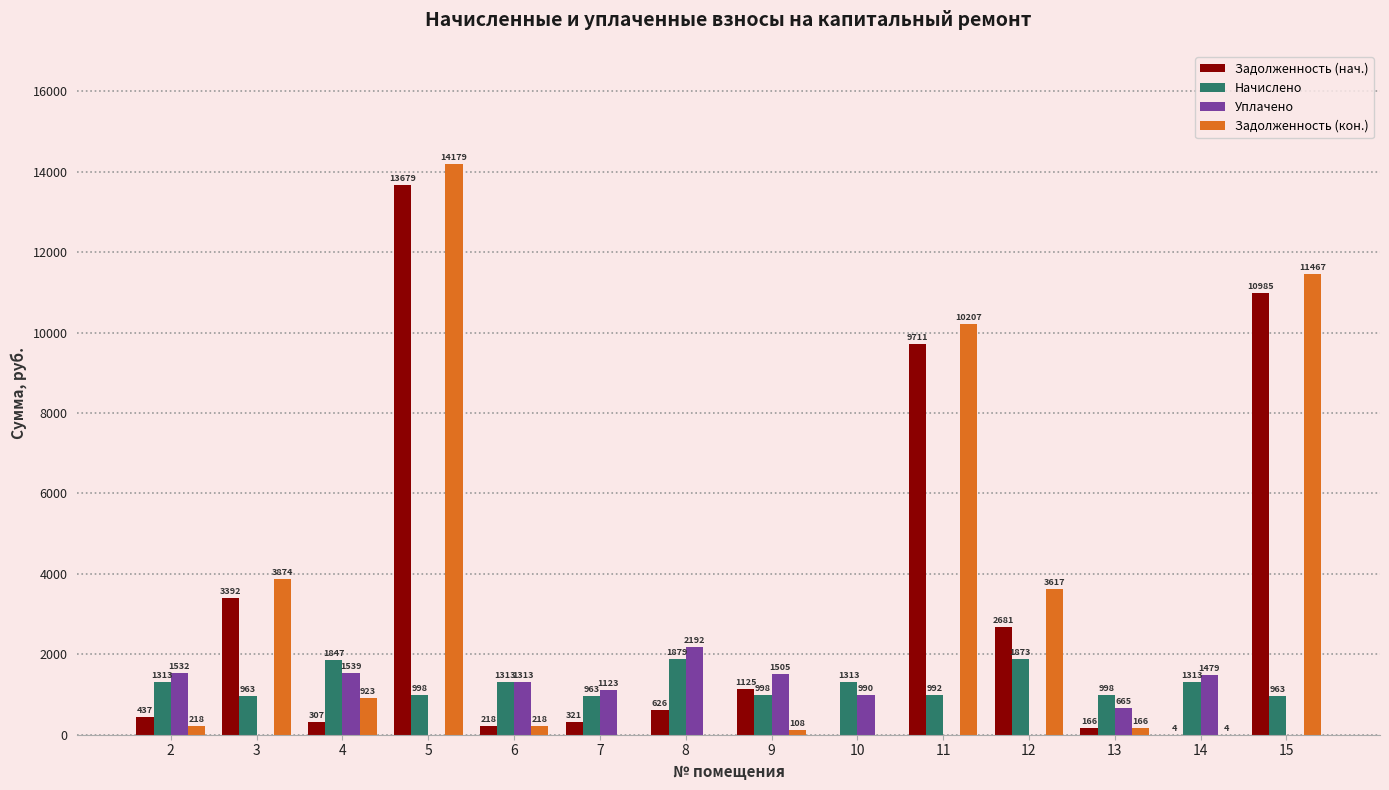

Is it true that Уплачено equals 0.0 at 15?

True